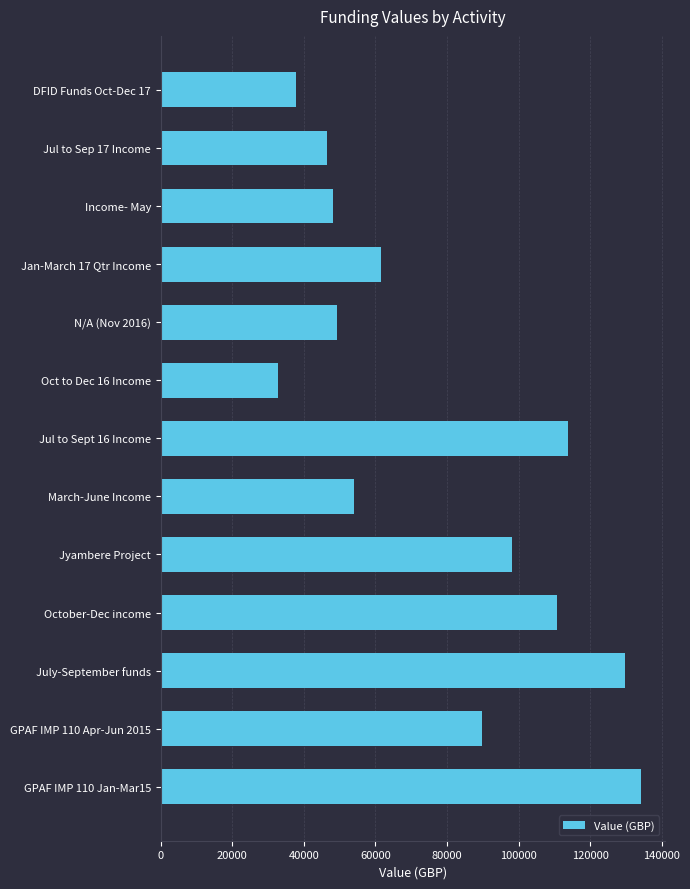

Approximately how many times larger is the value at Jyambere Project compared to Income- May?

2.0